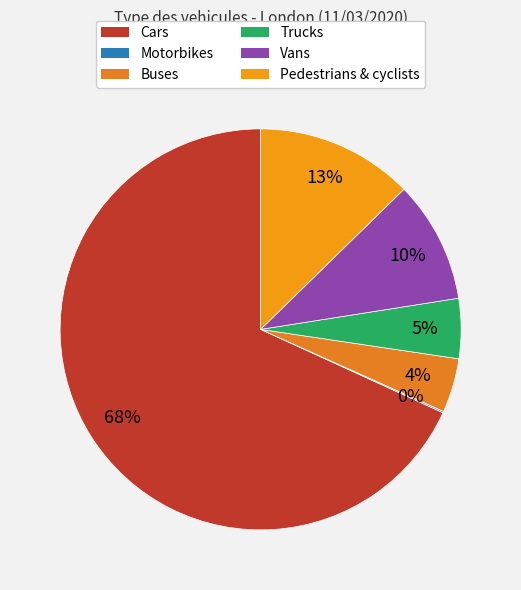

What percentage is NOT represented by Buses?

95.6%